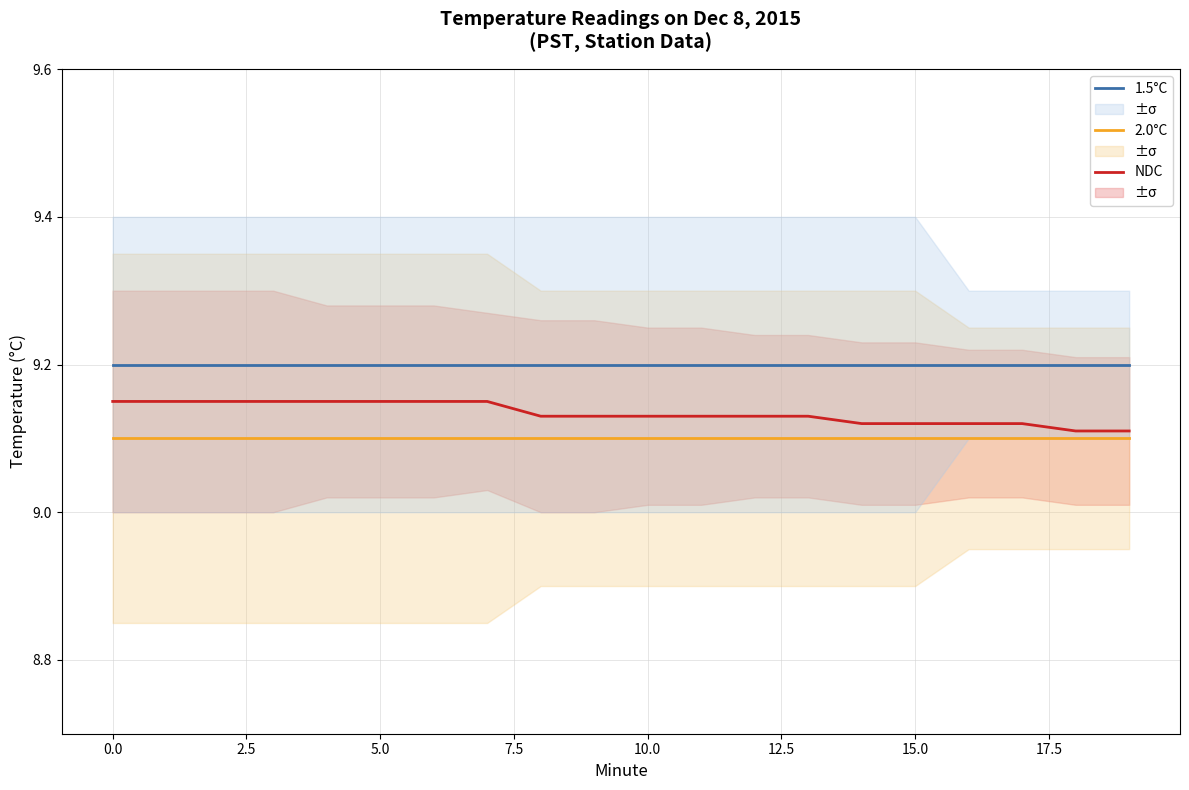

What position from the right is 15?

5